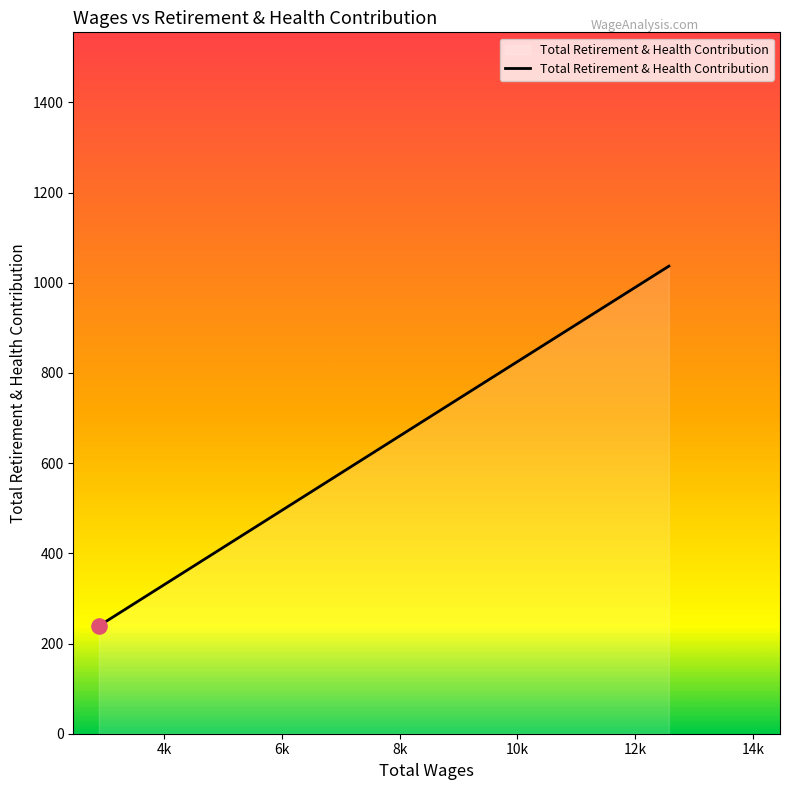

What is the difference between the maximum and second lowest values?

263